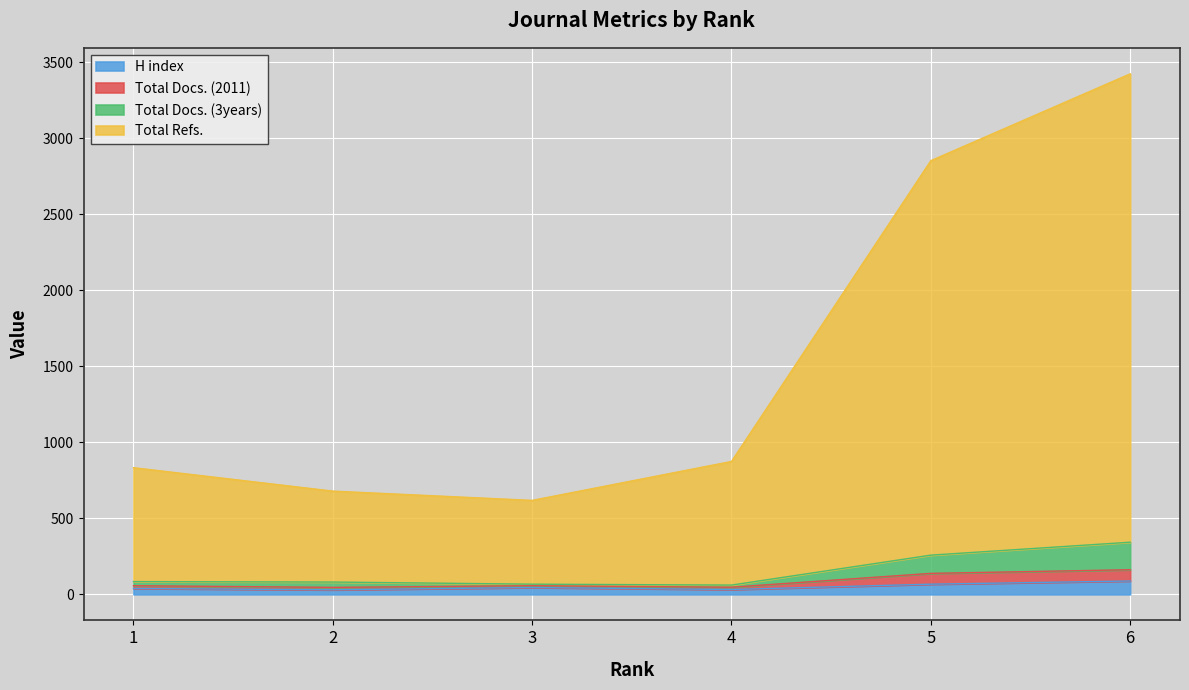

What is the total value across all series at 4?

1014